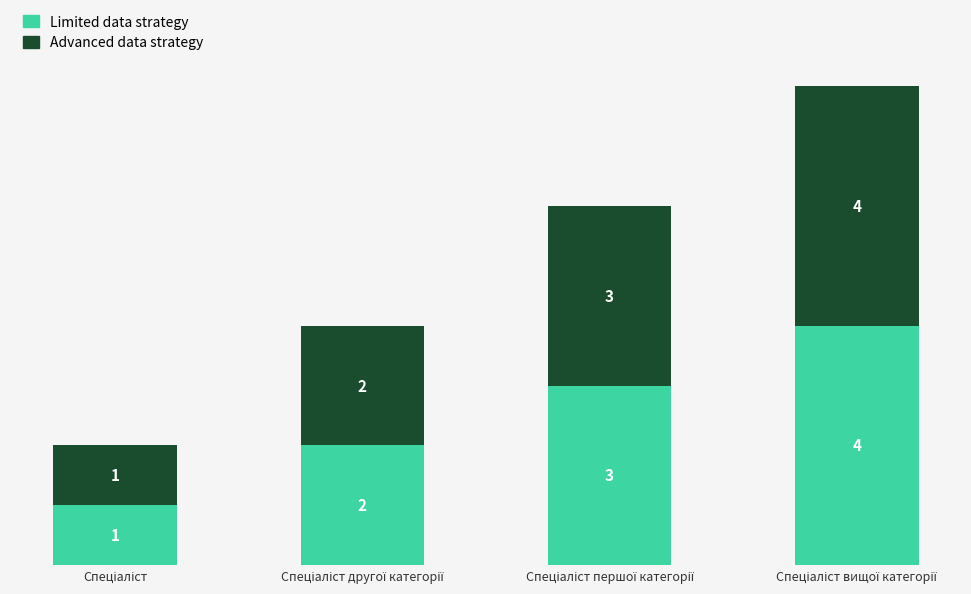

What is the highest value of the Limited data strategy series?

4